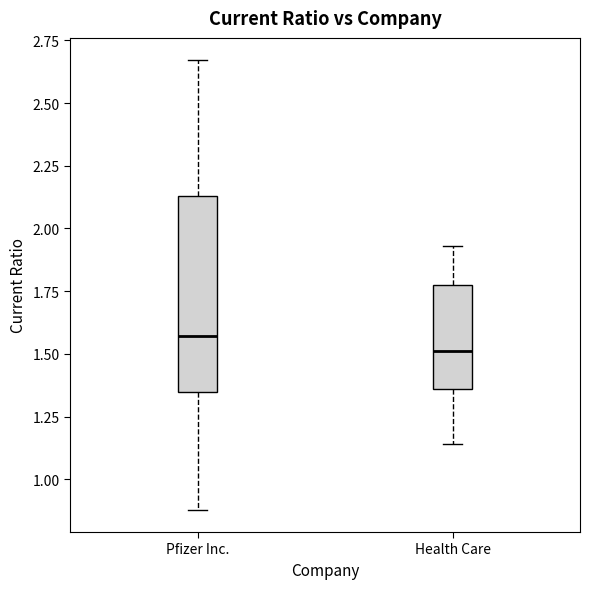

Reading left to right, read every box against the y-axis: the position of its median line, the range the box covers, and the ends of its whiskers. The values are not printed on the chart, so give them approximately, as read against the axis.

Pfizer Inc.: median 1.55, box 1.35 to 2.15, whiskers 0.90 to 2.65
Health Care: median 1.50, box 1.35 to 1.80, whiskers 1.15 to 1.95